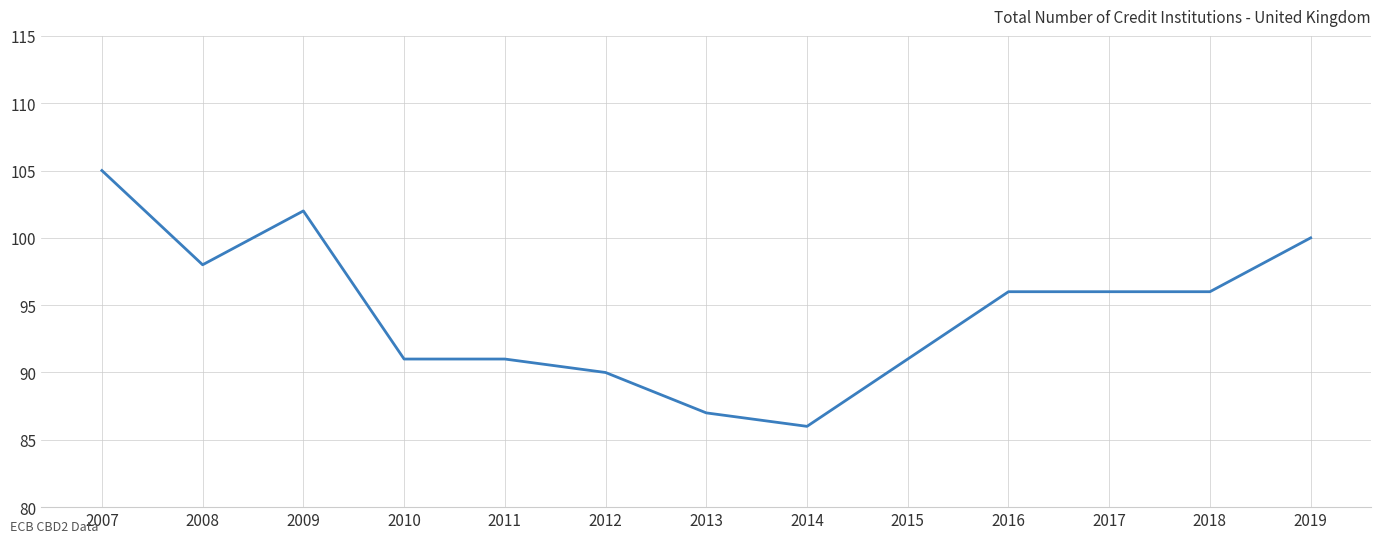

What is the ratio of the value at 2011 to the value at 2013?

1.0